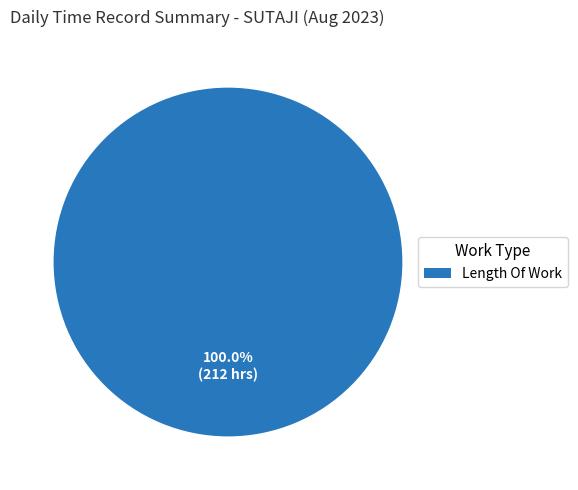

Does any single category account for the majority?

Yes